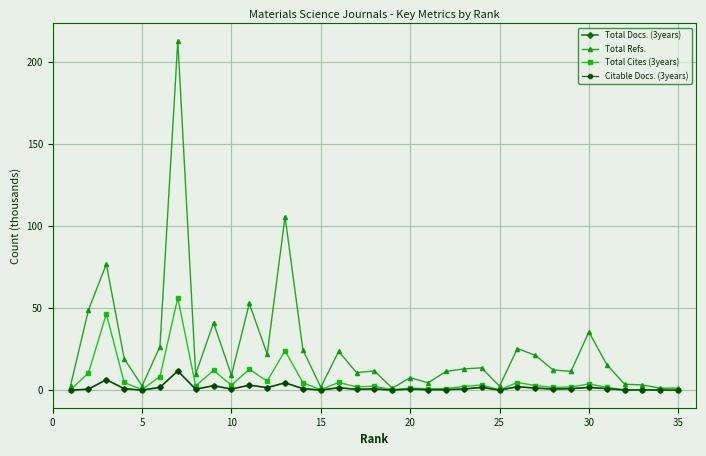

What is the value of the Total Cites (3years) point at the 12th from the left?

5.6